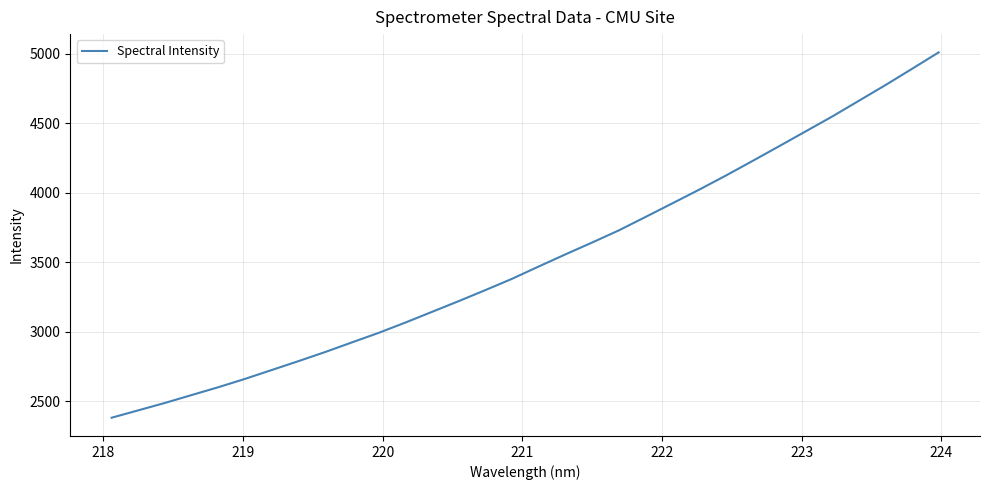

What is the difference between the maximum and minimum values?

2629.9